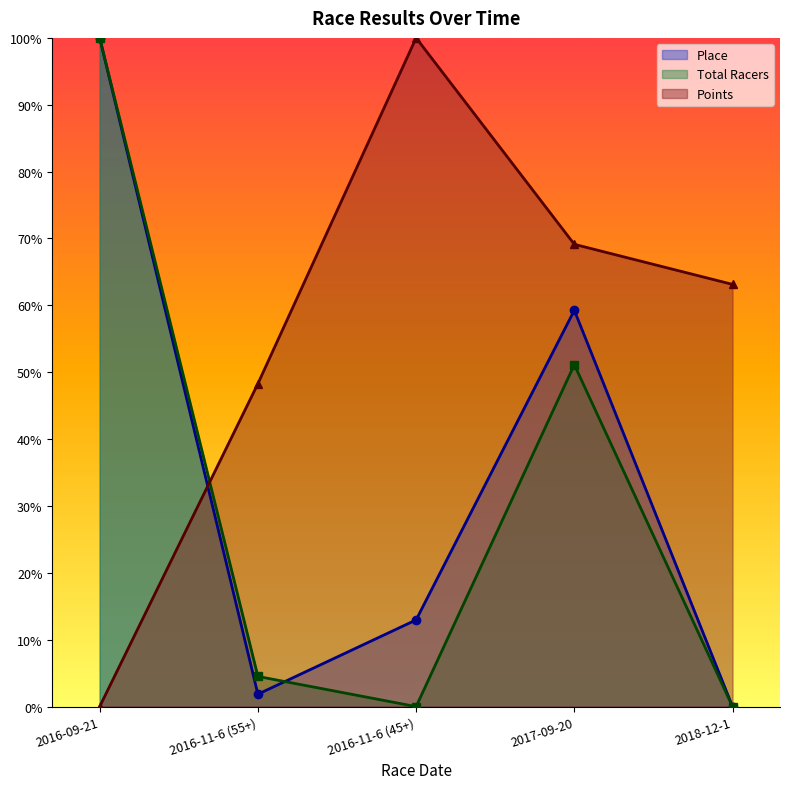

Rank the series at 2018-12-1 from lowest to highest value.

Place, Total Racers, Points